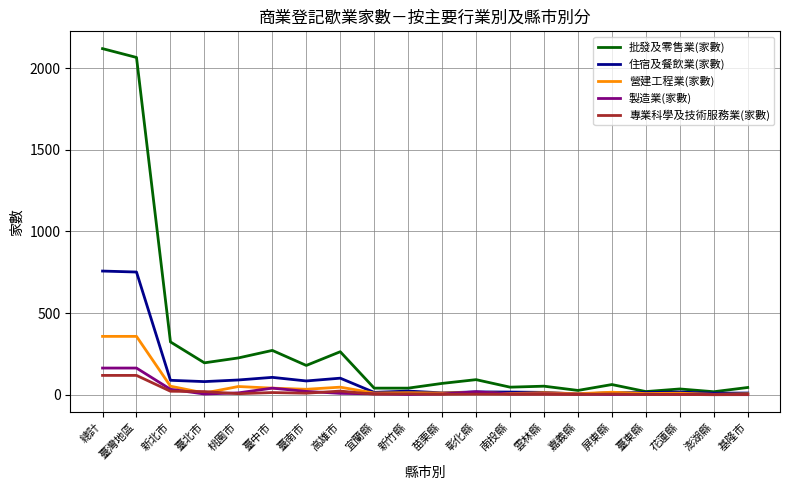

What position from the left is 臺北市?

4